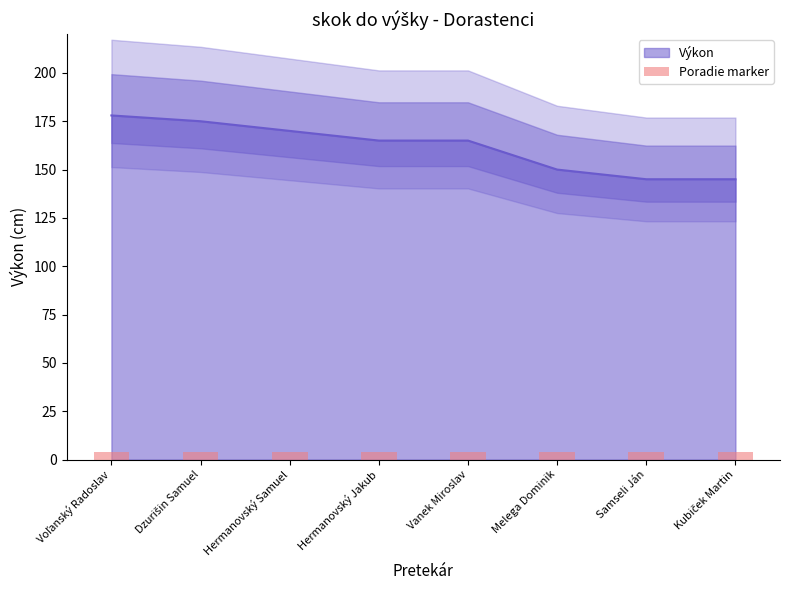

What is the minimum value shown in the chart?

145